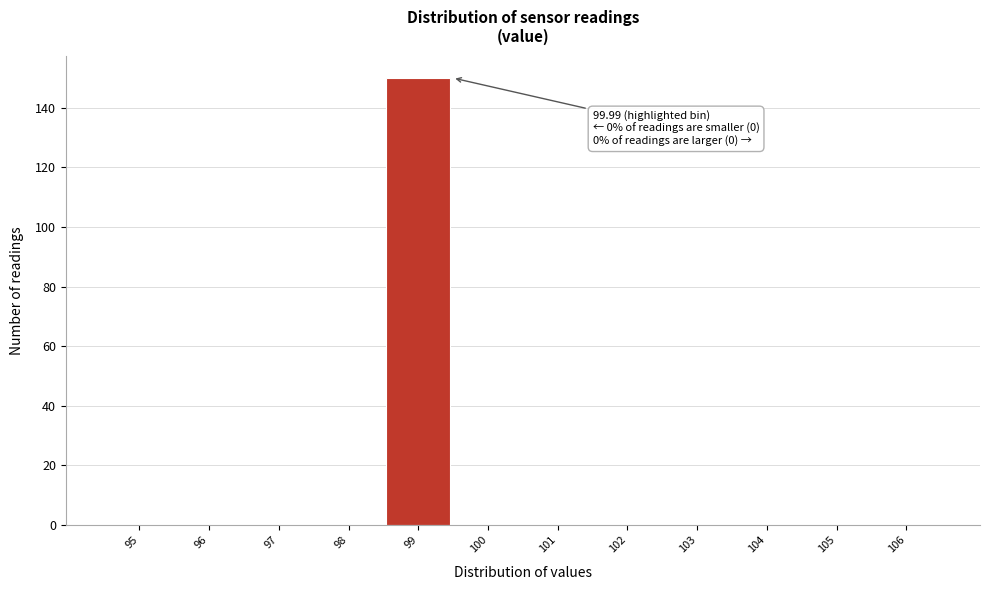

Reading left to right, what are all the values shown in this chart?

95=0	96=0	97=0	98=0	99=150	100=0	101=0	102=0	103=0	104=0	105=0	106=0